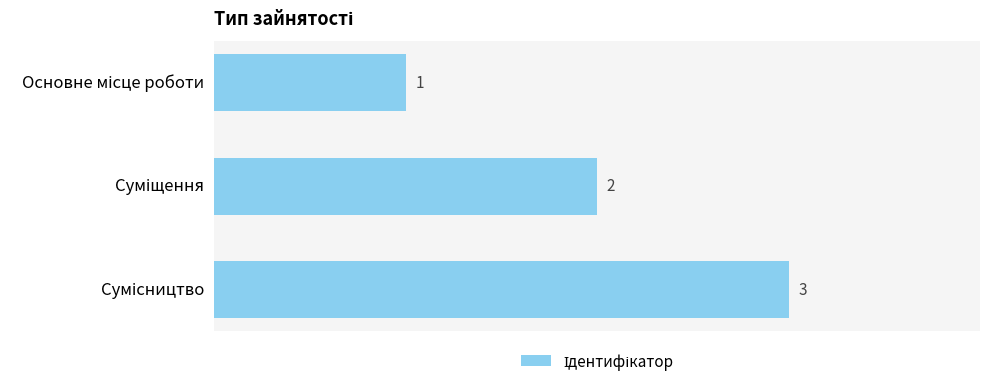

What is the value of the 2nd bar from the top?

2